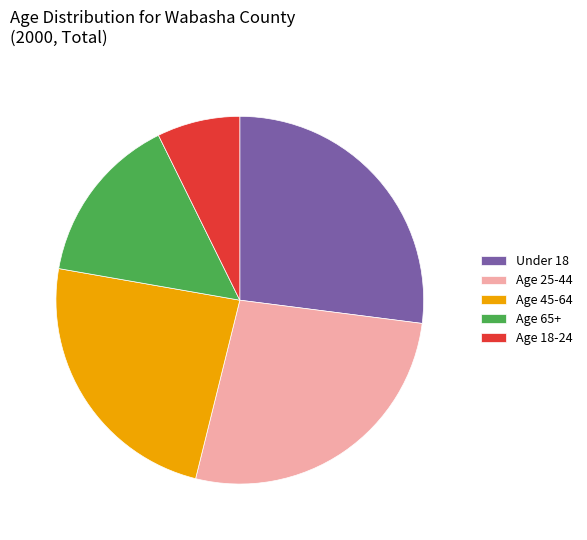

The Under 18 slice represents 19% of the pie. True or false?

False